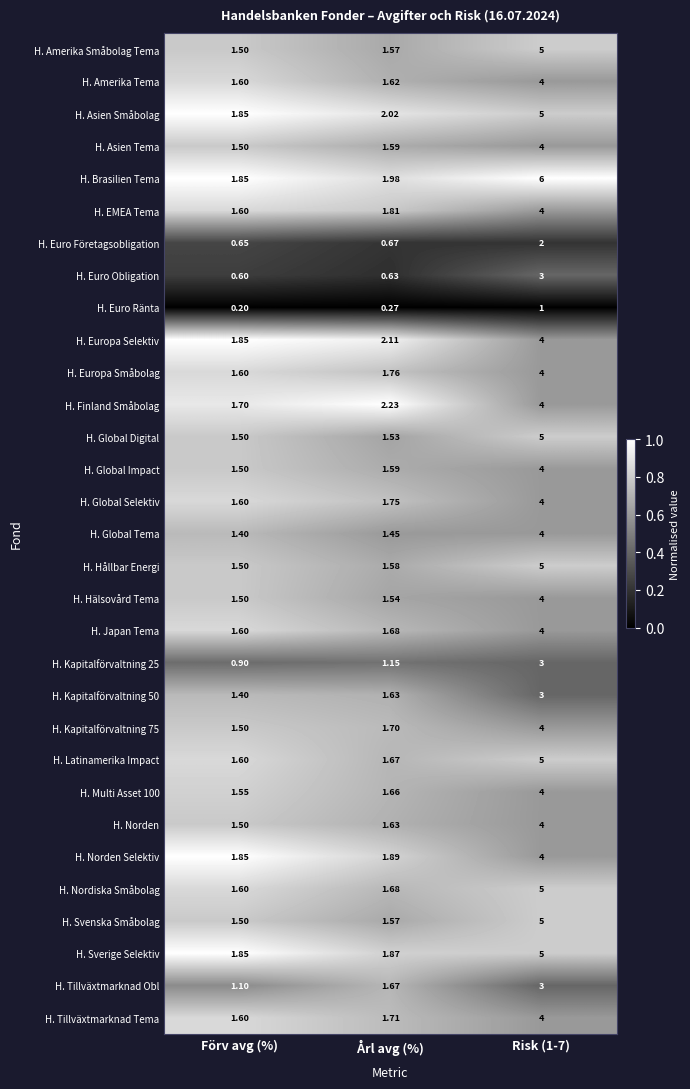

Which series has the widest spread of values?

H. Brasilien Tema